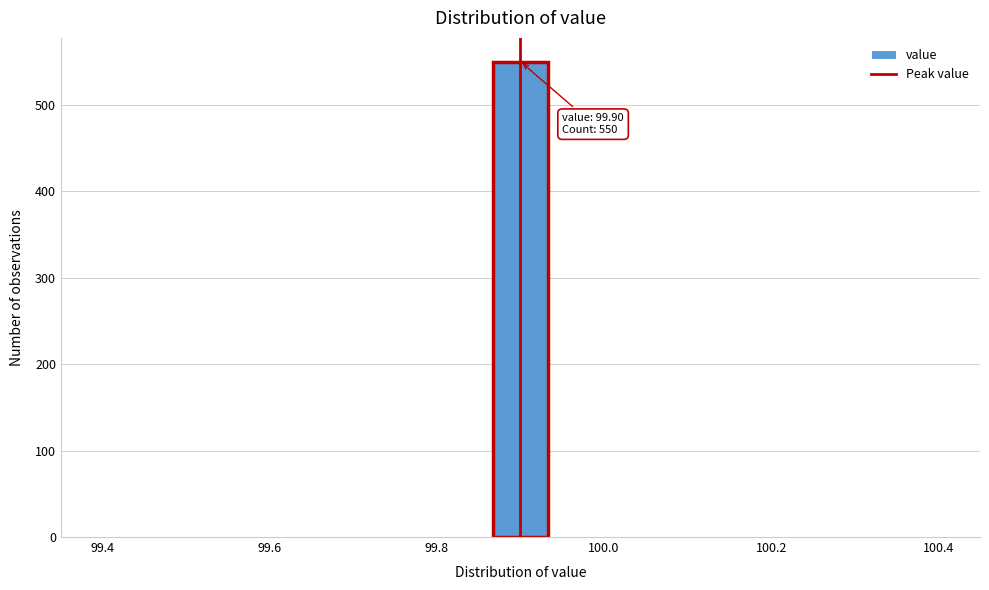

Around what value on the x-axis is the tallest bar? Give the approximate position of its centre, as read against the axis.

99.90